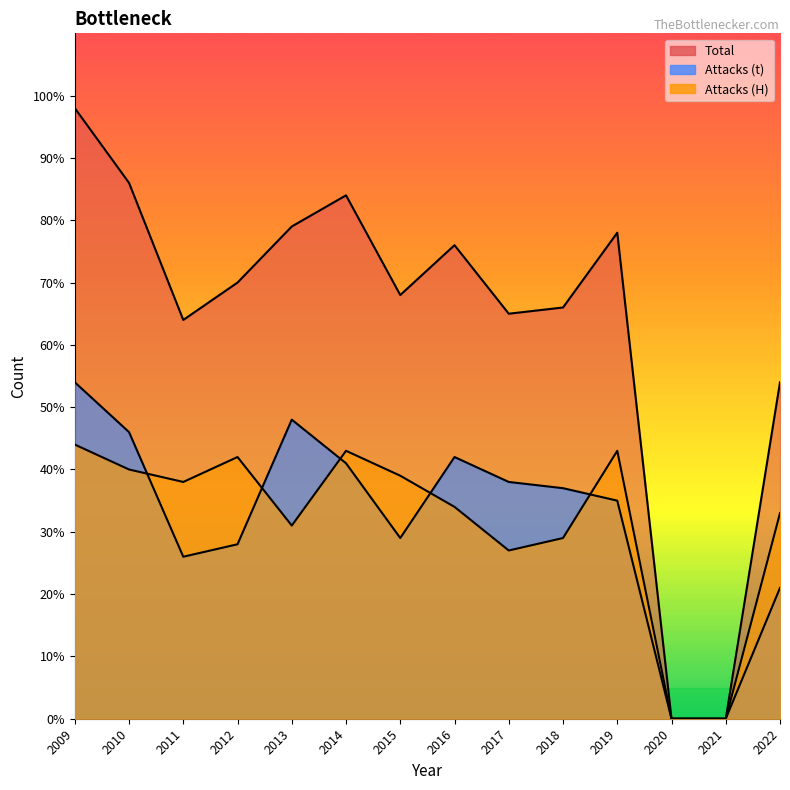

Reading left to right, transcribe all the data shown in this chart.

Total: 2009=98	2010=86	2011=64	2012=70	2013=79	2014=84	2015=68	2016=76	2017=65	2018=66	2019=78	2020=0	2021=0	2022=54
Attacks (t): 2009=54	2010=46	2011=26	2012=28	2013=48	2014=41	2015=29	2016=42	2017=38	2018=37	2019=35	2020=0	2021=0	2022=21
Attacks (H): 2009=44	2010=40	2011=38	2012=42	2013=31	2014=43	2015=39	2016=34	2017=27	2018=29	2019=43	2020=0	2021=0	2022=33